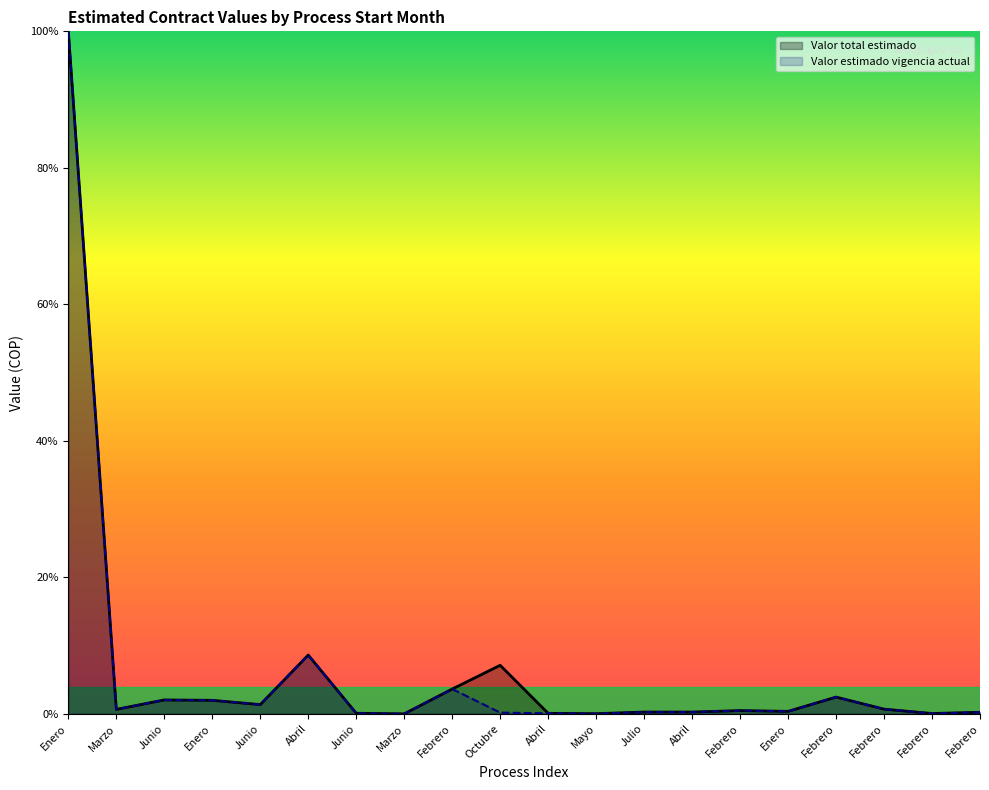

At which category does the chart reach its minimum across all series?

Marzo